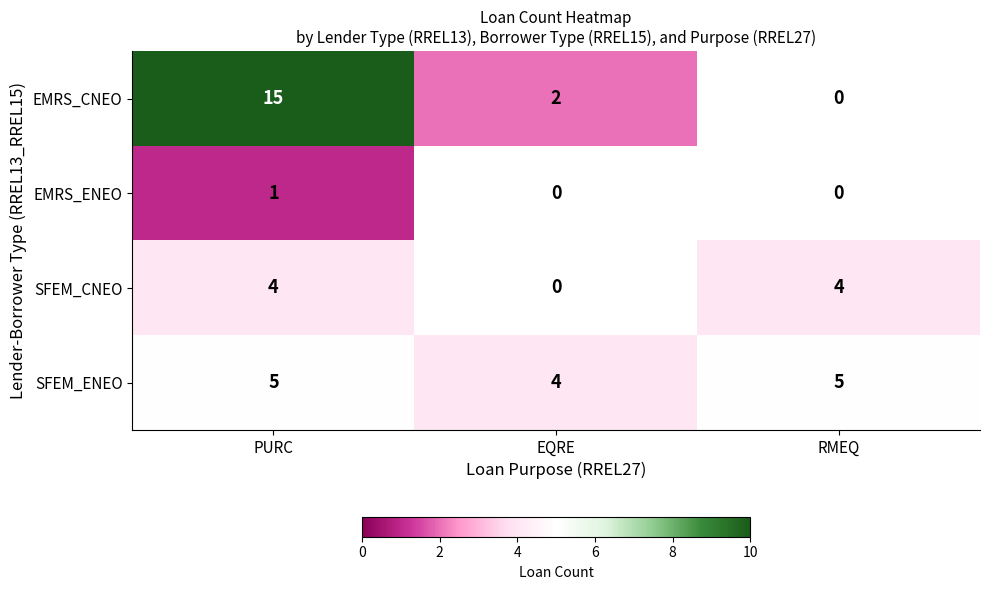

True or false: EMRS_CNEO has a value of 7 at PURC.

False